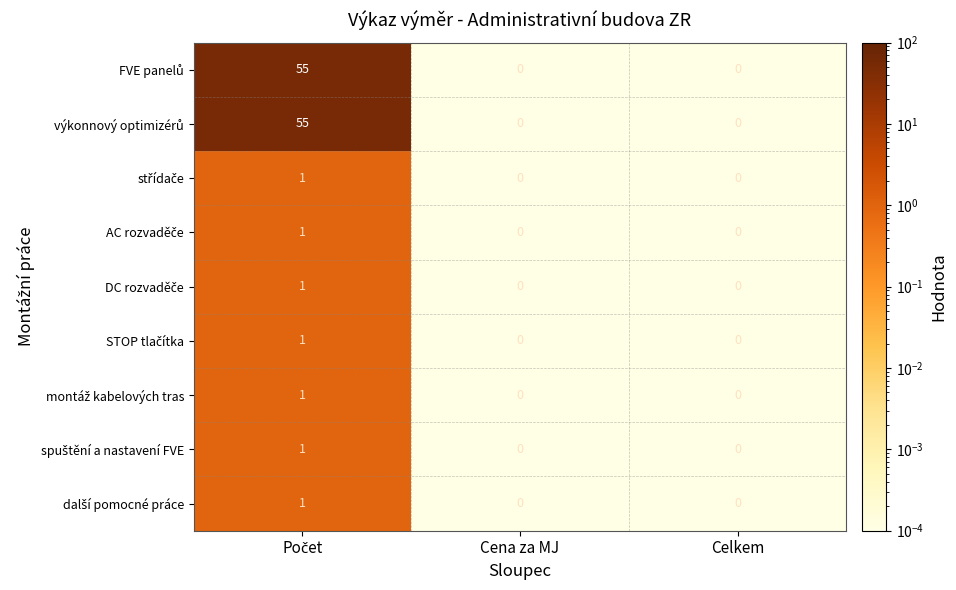

At how many categories does at least one series exceed 10?

1